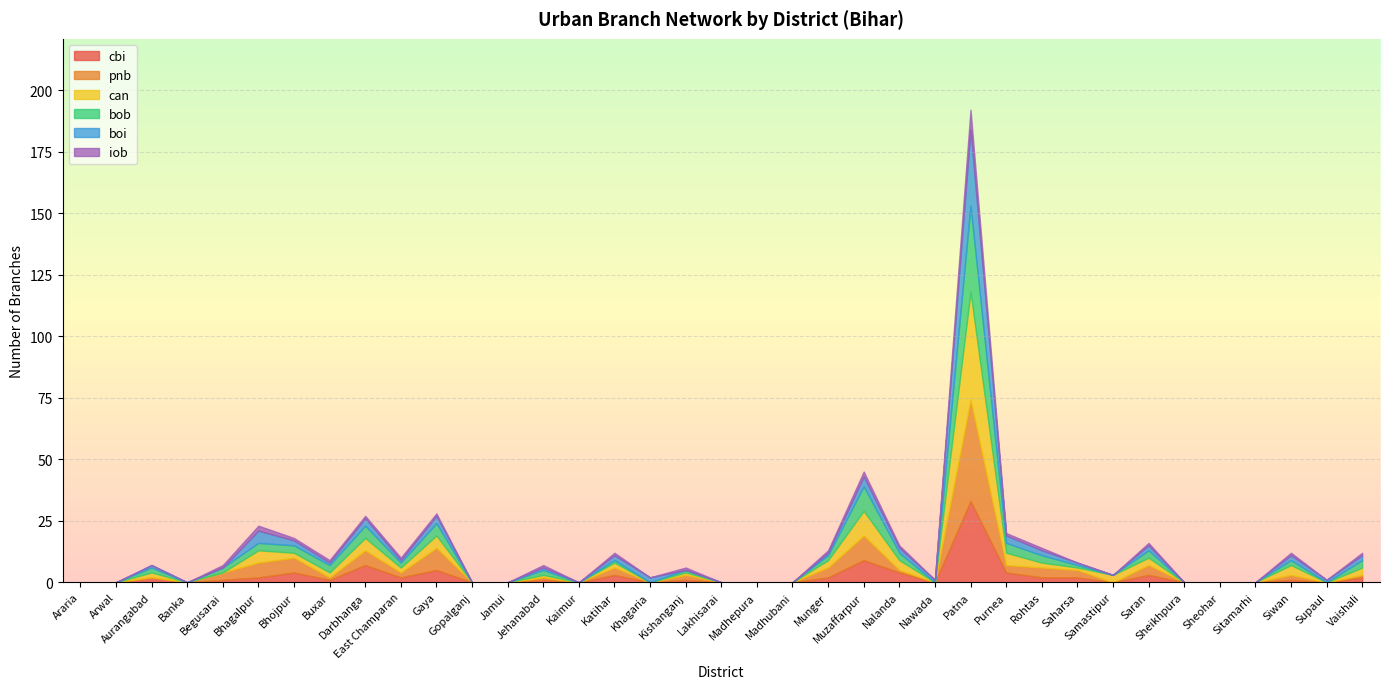

What position from the left is East Champaran?

10